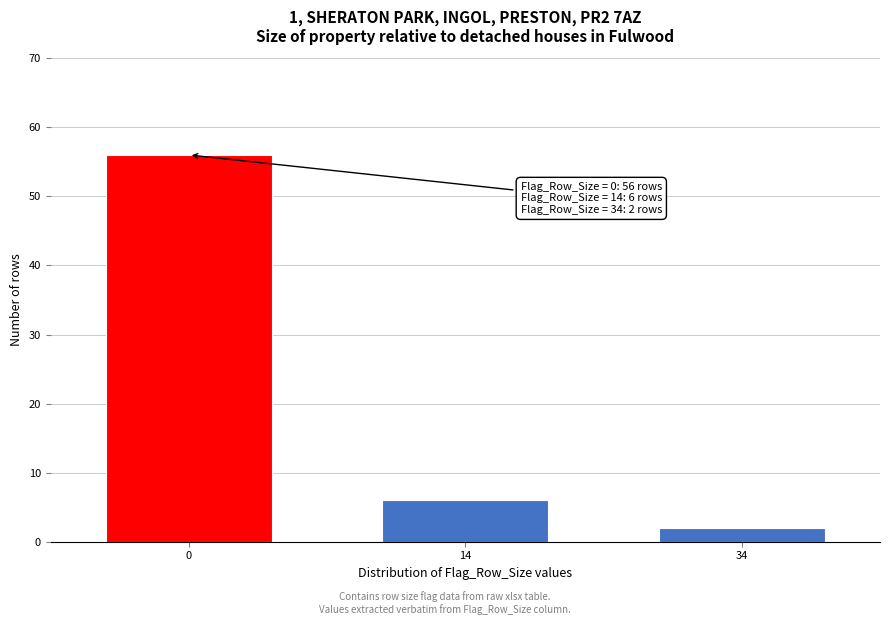

Reading right to left, list all the values displayed in this chart.

2	6	56